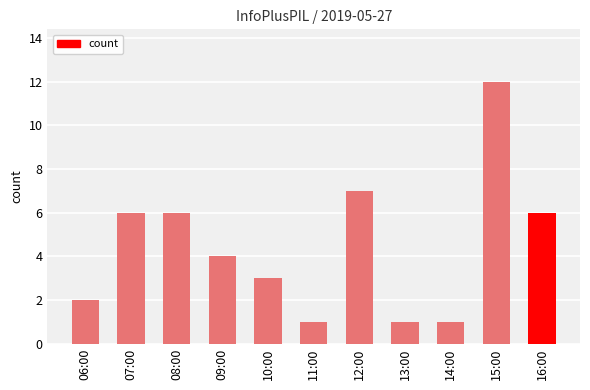

How many categories are shown in the chart?

11